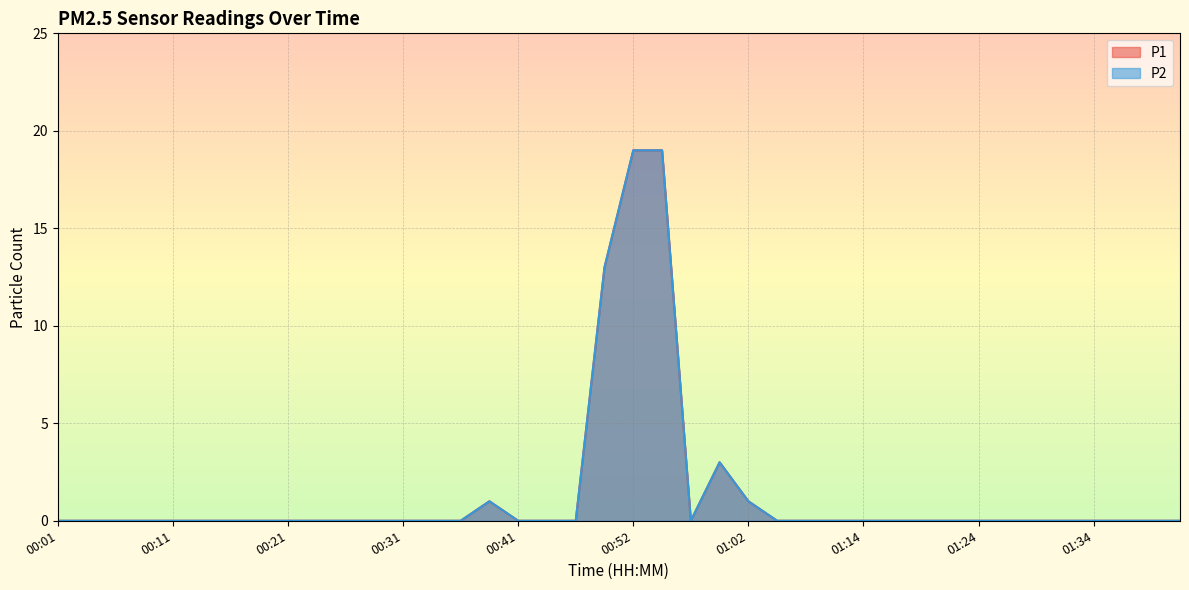

What is the label of the 24th point from the left?

01:00